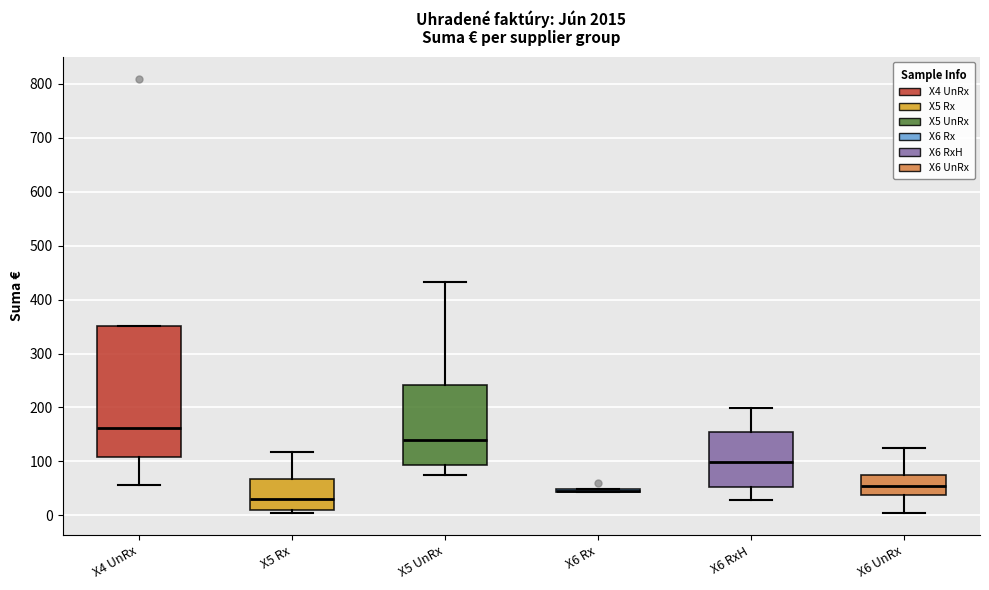

Which box is the tallest, from its lower edge to its upper edge?

X4 UnRx